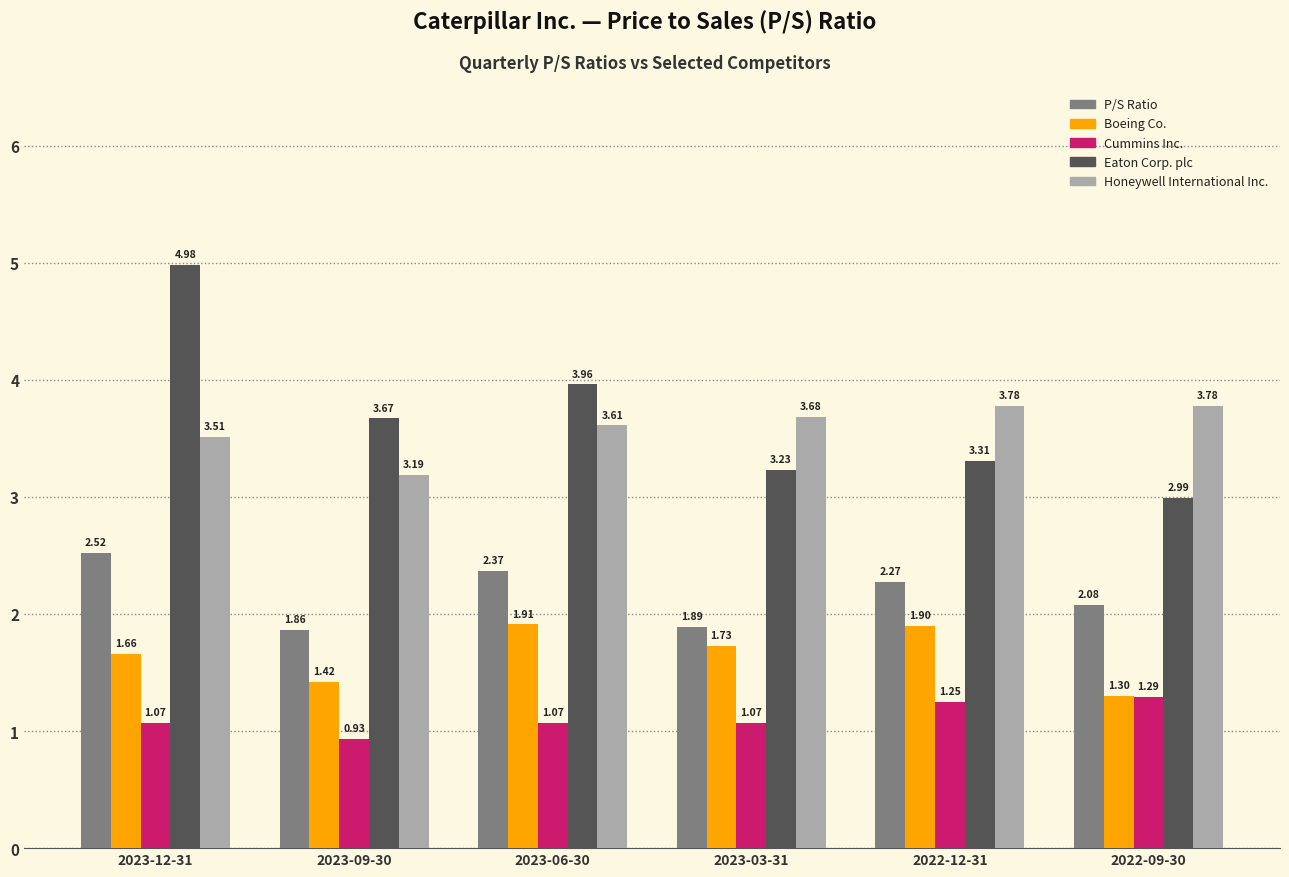

What is the spread (max minus min) of values at 2023-12-31?

3.9